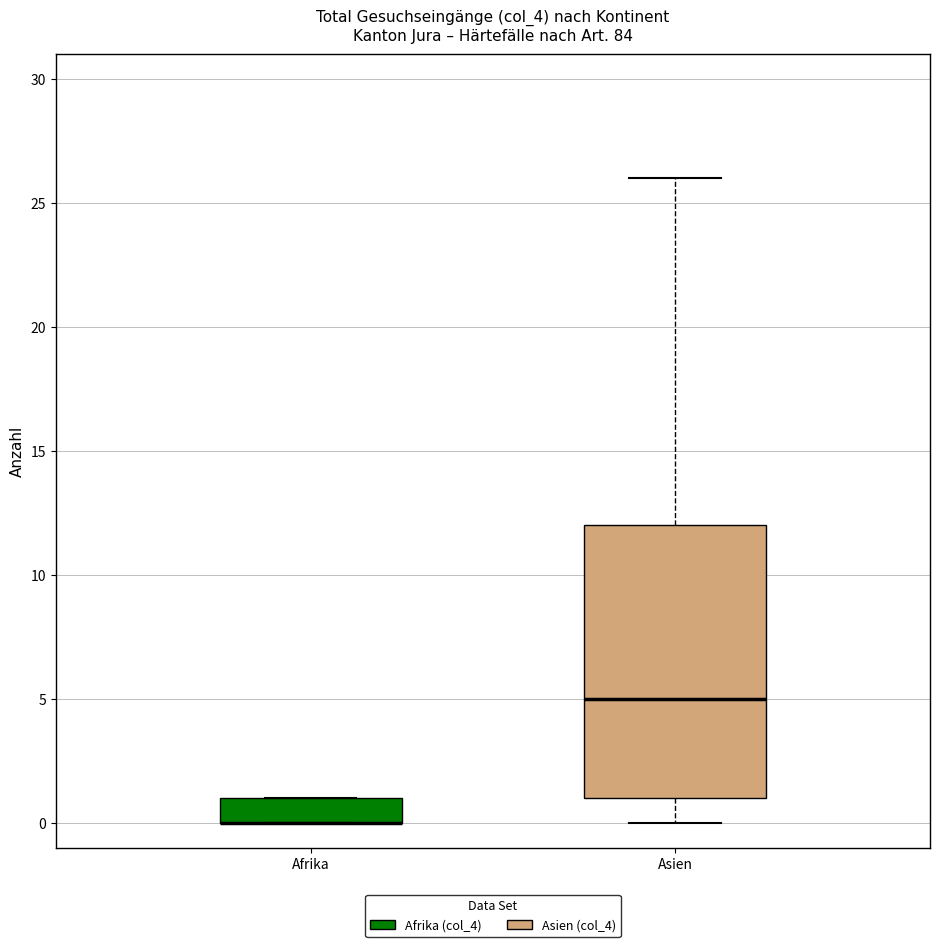

Reading left to right, read every box against the y-axis: the position of its median line, the range the box covers, and the ends of its whiskers. The values are not printed on the chart, so give them approximately, as read against the axis.

Afrika: median 0 (drawn on the box's lower edge), box 0 to 1, whiskers 0 to 1
Asien: median 5, box 1 to 12, whiskers 0 to 26